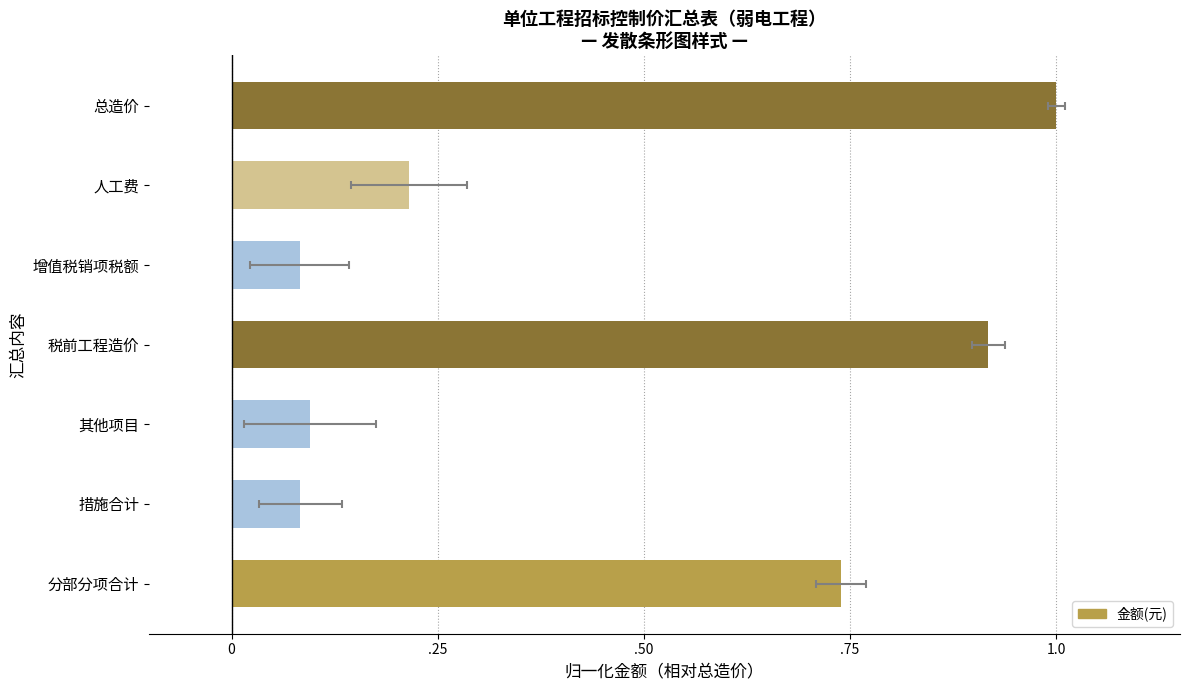

How many categories are shown in the chart?

7